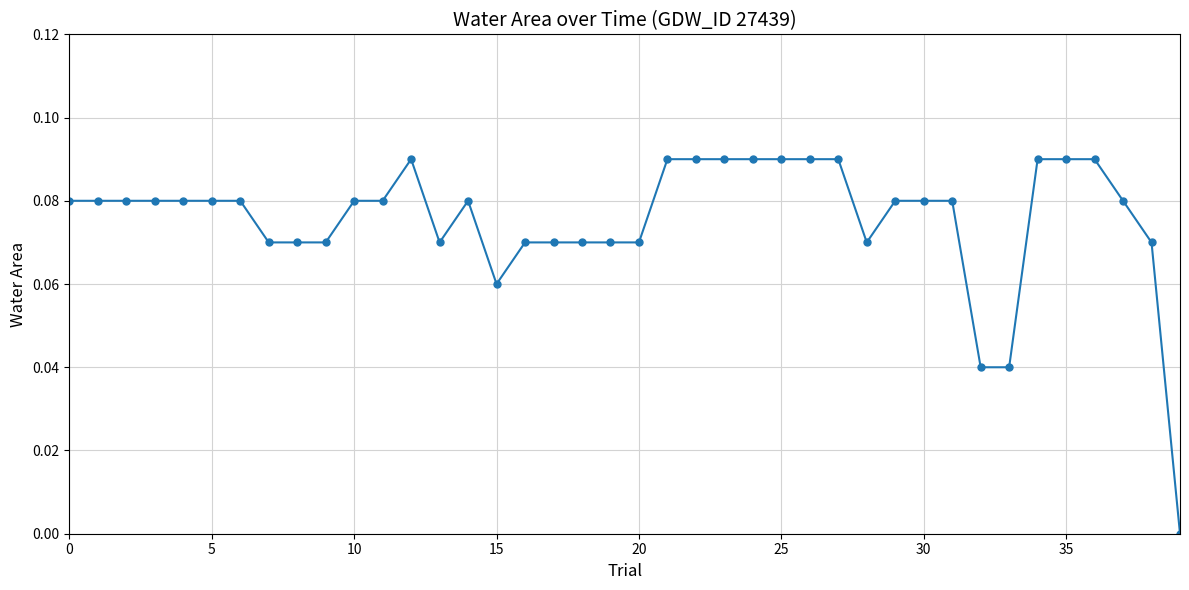

What is the sum of all values?

3.0